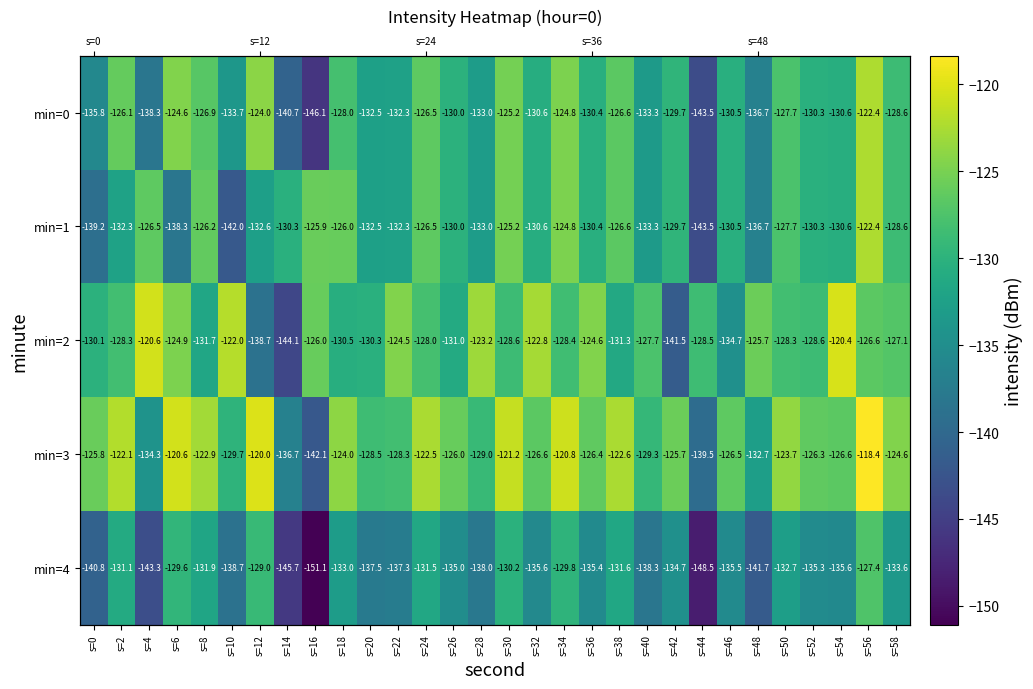

List the labels in order of min=2 value, largest first.

s=54, s=4, s=10, s=32, s=28, s=22, s=36, s=6, s=48, s=16, s=56, s=58, s=40, s=24, s=2, s=50, s=34, s=44, s=52, s=30, s=0, s=20, s=18, s=26, s=38, s=8, s=46, s=12, s=42, s=14